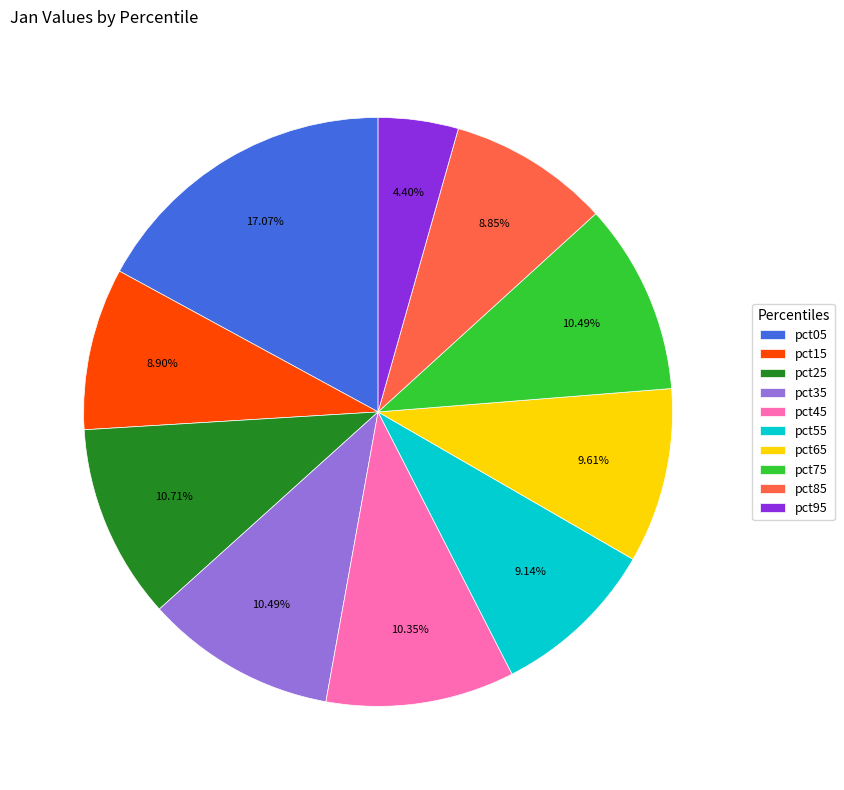

Which has a higher value, pct35 or pct55?

pct35